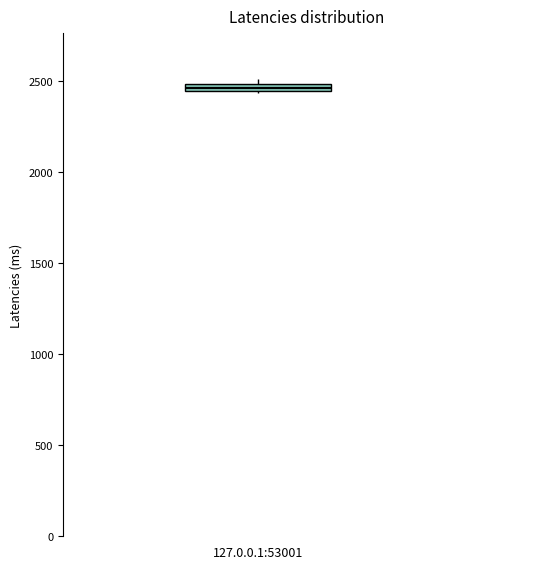

Where is the upper edge of the box for 127.0.0.1:53001 on the y-axis? The values are not printed on the chart, so give them approximately, as read against the axis.

2500